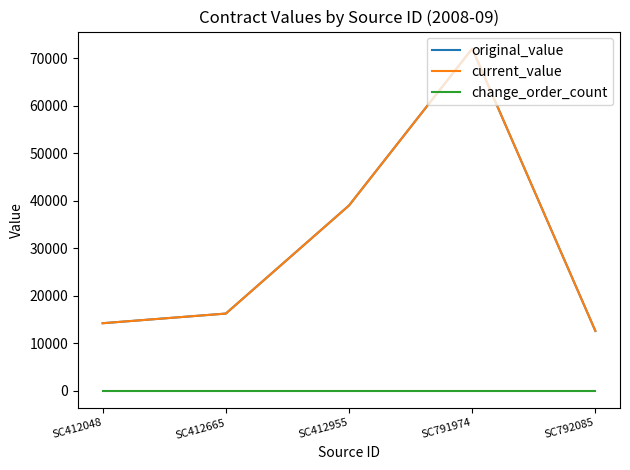

At SC412955, list the series in order from largest to smallest.

original_value, current_value, change_order_count